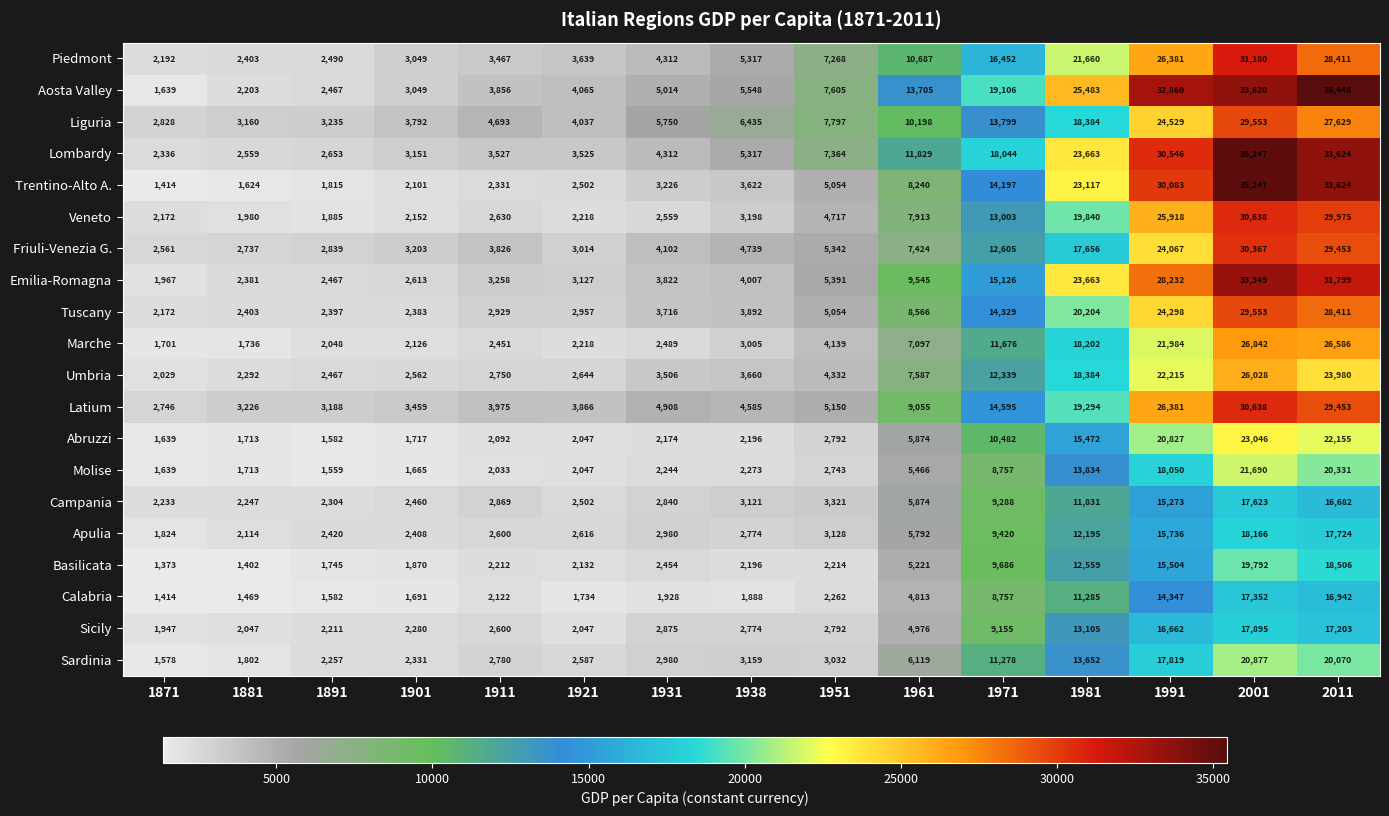

What is the smallest value displayed?

1373